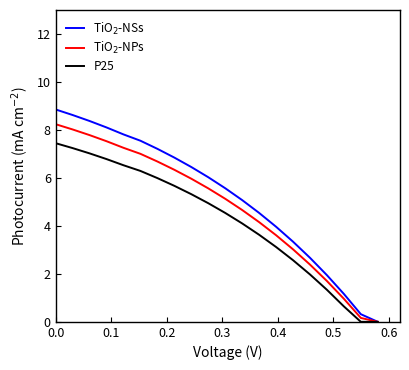

How many lines are shown in the chart?

3